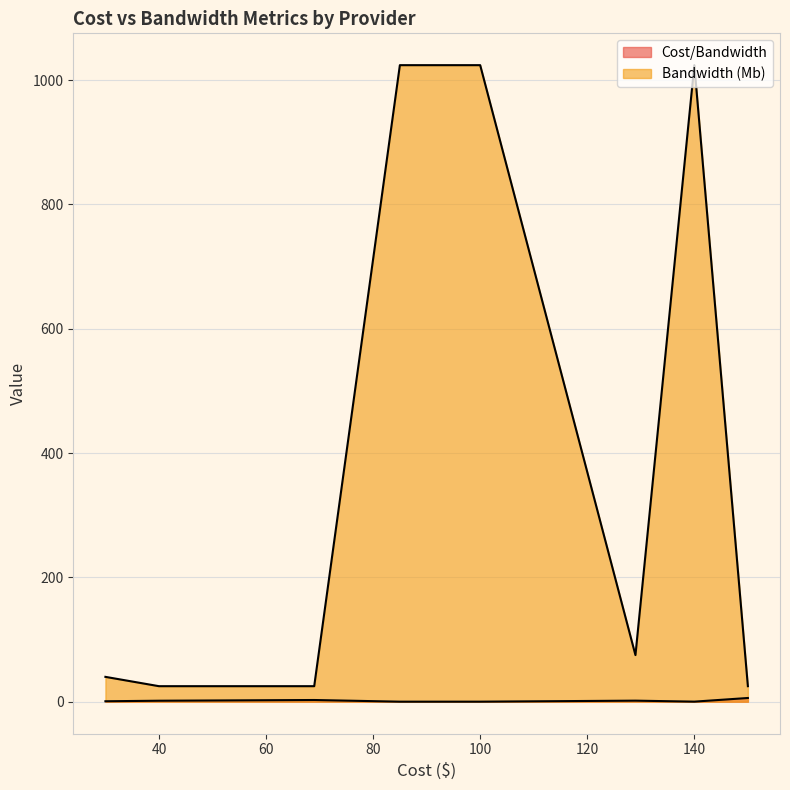

Reading right to left, transcribe all the data shown in this chart.

Cost/Bandwidth: 129=1.7	69=2.8	85=0.1	30=0.8	100=0.1	140=0.1	40=1.6	150=6.0	60=2.4
Bandwidth (Mb): 129=75.0	69=25.0	85=1024.0	30=40.0	100=1024.0	140=1024.0	40=25.0	150=25.0	60=25.0